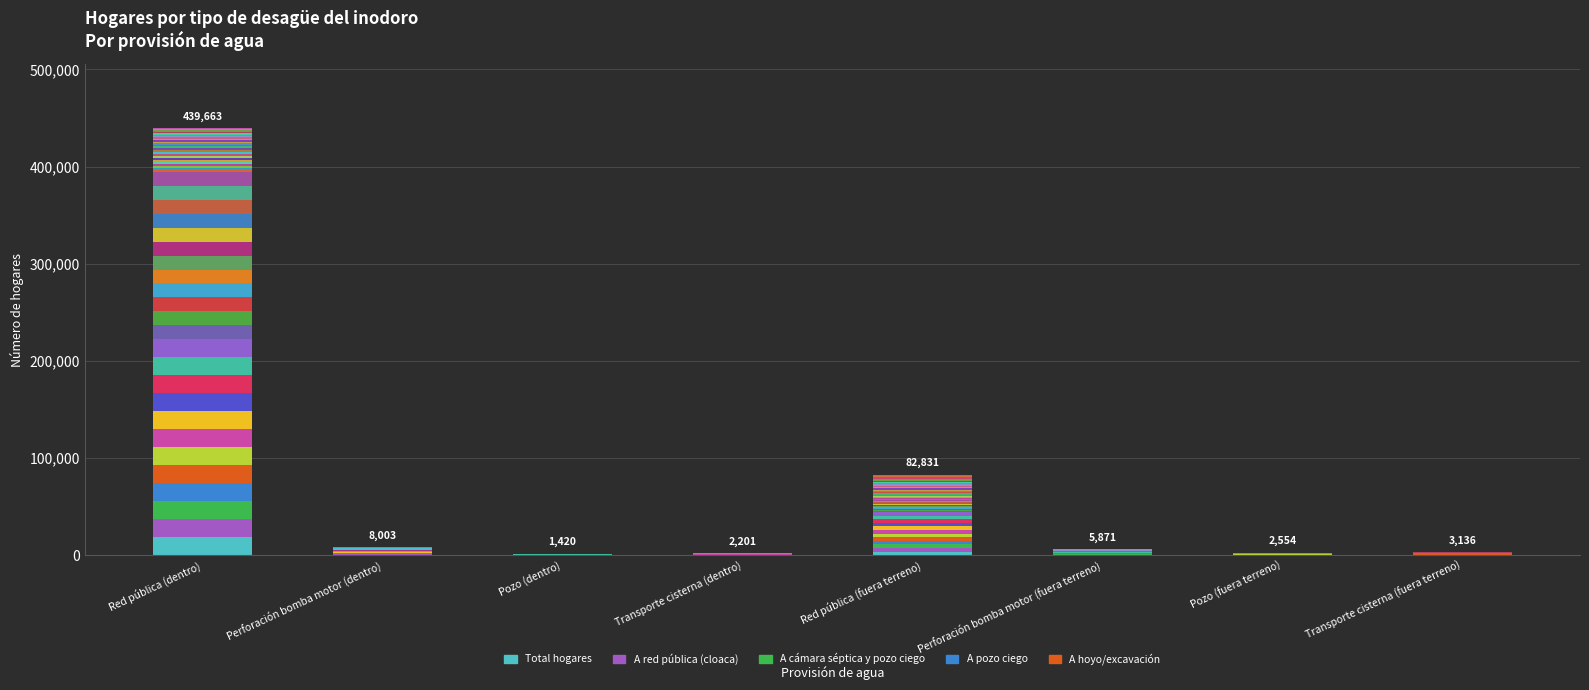

What is the sum of the A cámara séptica y pozo ciego values at Perforación bomba motor (dentro) and Transporte cisterna (fuera terreno)?

162.9